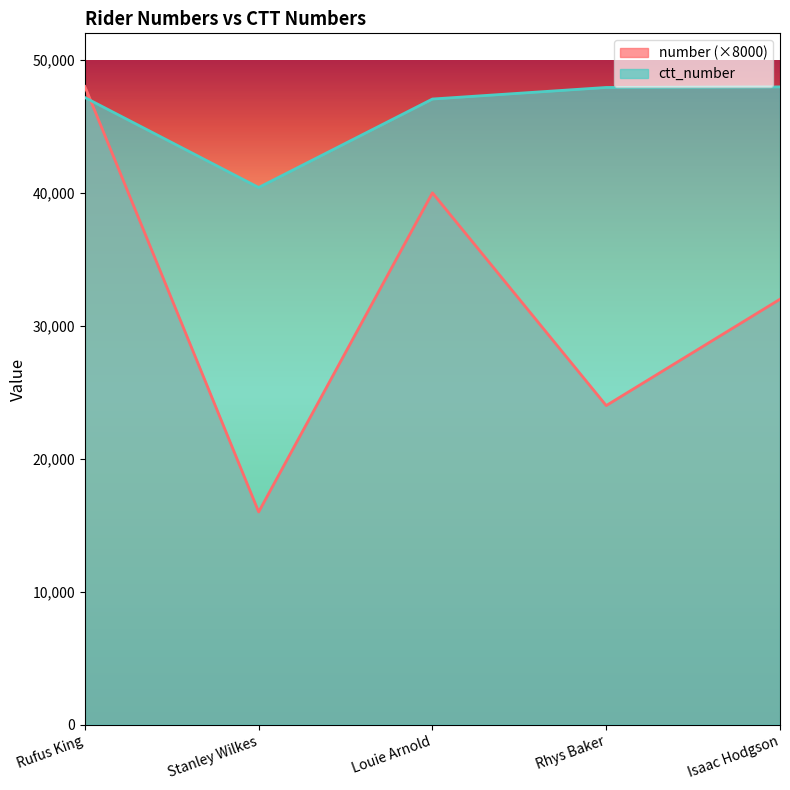

At which category is the sum across all series the highest?

Rufus King